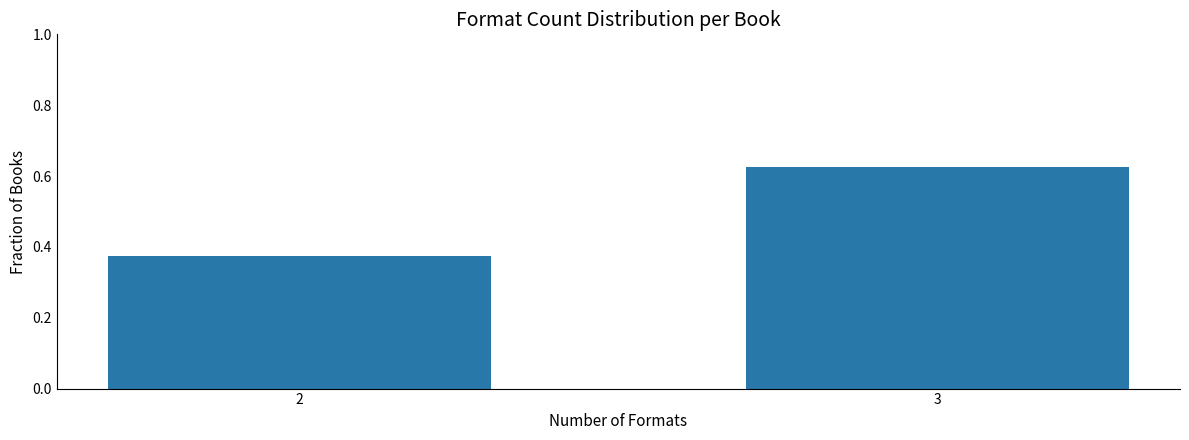

List the labels in order of value, largest first.

3, 2